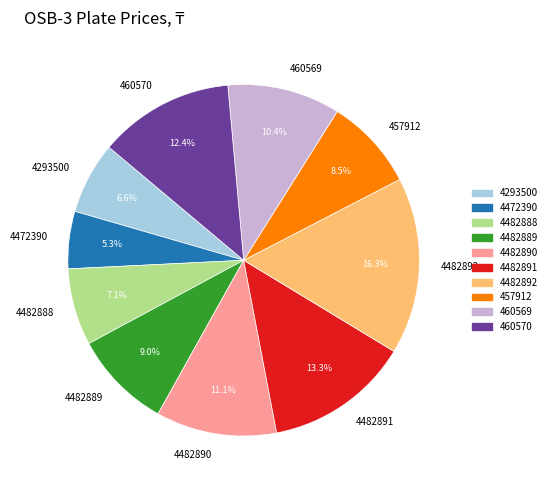

Combined, do 4472390 and 4482890 account for over 50%?

No